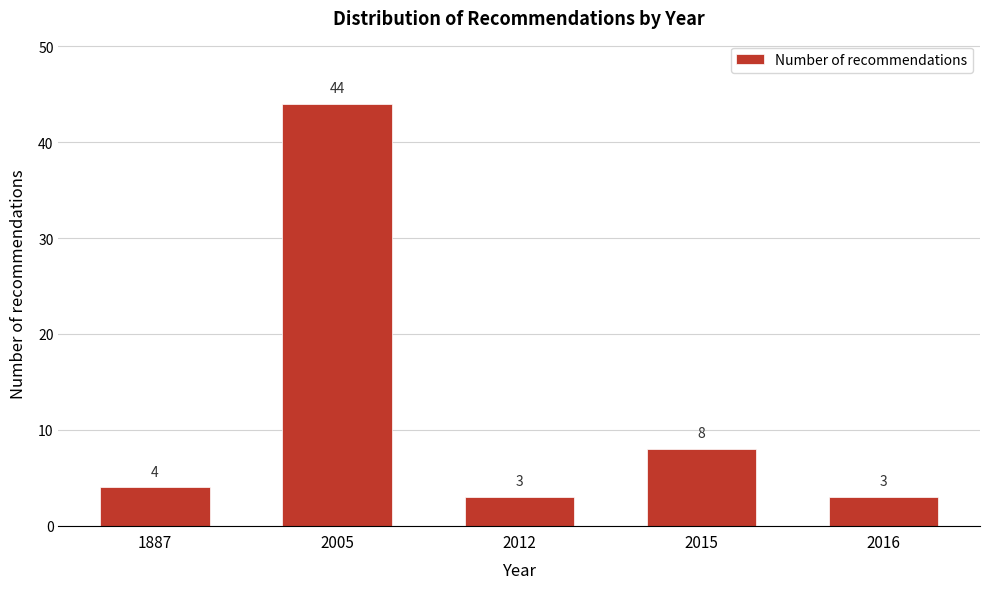

Reading right to left, extract all data points from this chart.

3	8	3	44	4